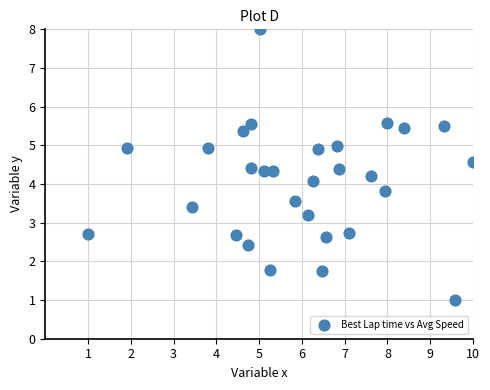

Count the number of points in this scatter plot.

29